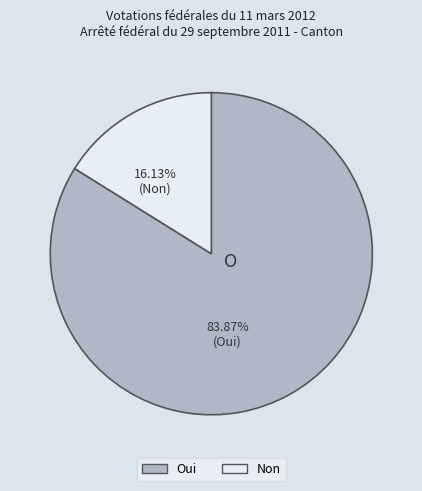

Combined, what portion of the pie is Non and Oui?

100.0%